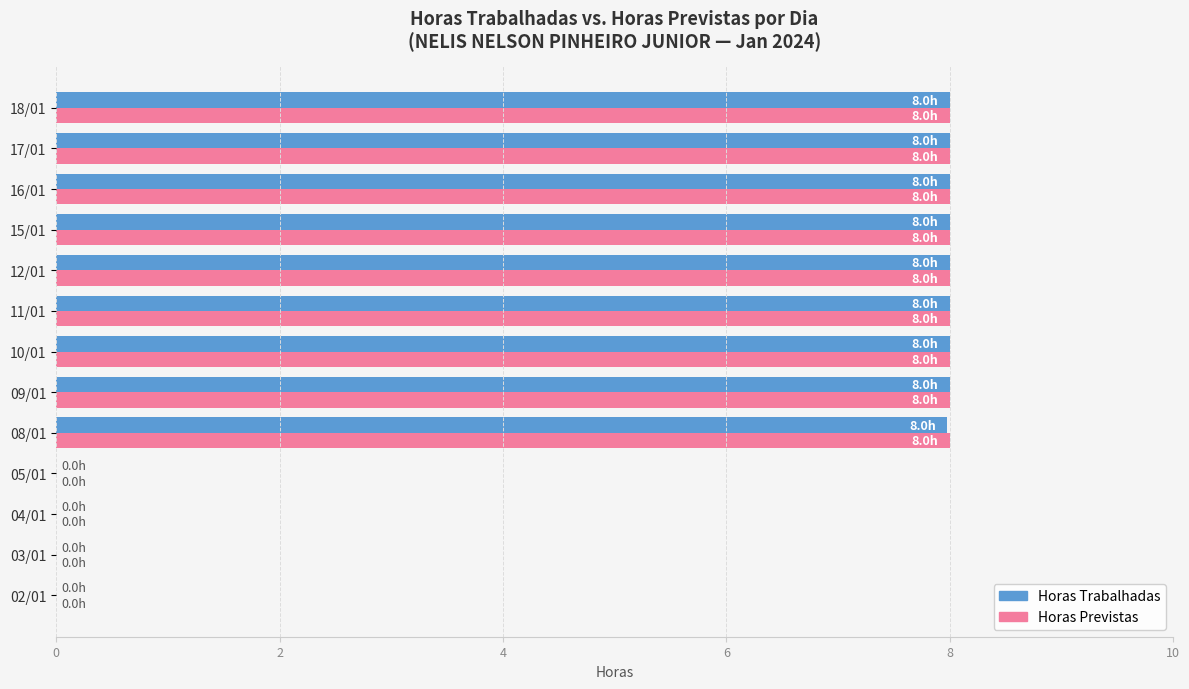

What is the average value of the Horas Previstas series?

5.5